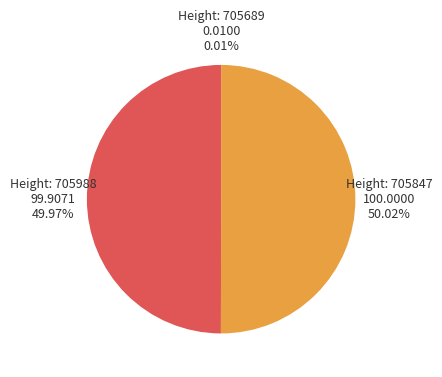

Is there any slice that represents more than half of the pie?

Yes